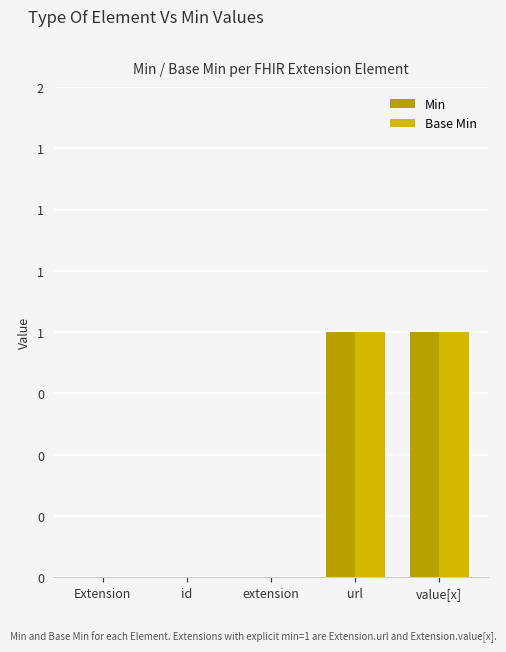

Are the bars horizontal?

No